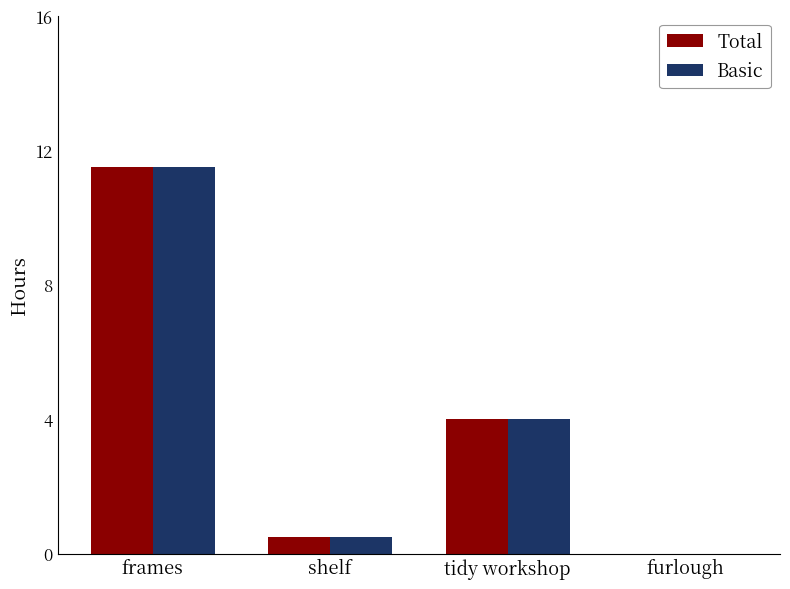

The value of Basic at tidy workshop is 2.2. True or false?

False